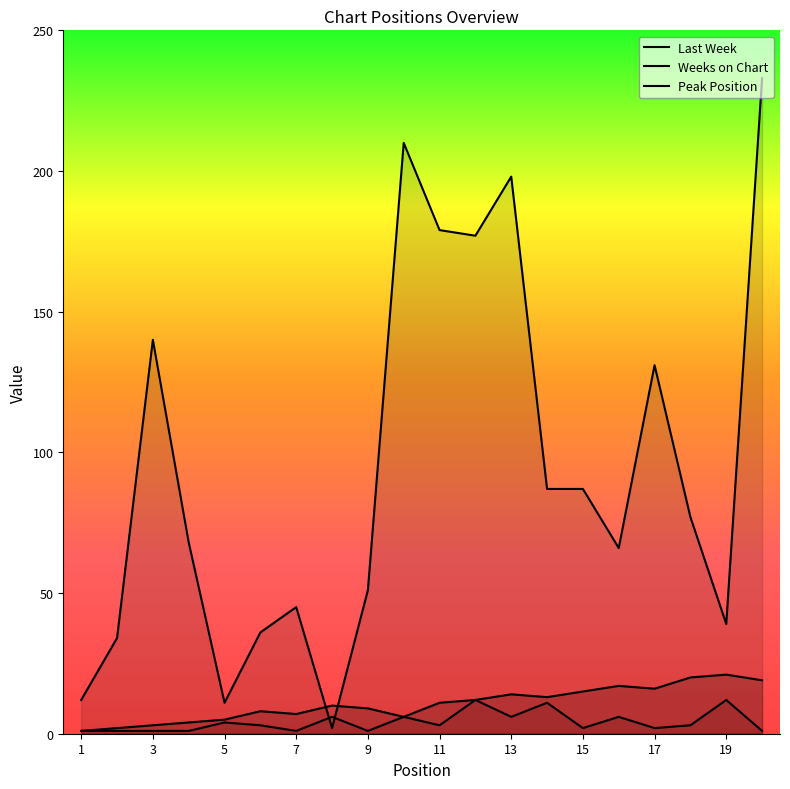

The value of Weeks on Chart at 10 is 210. True or false?

True